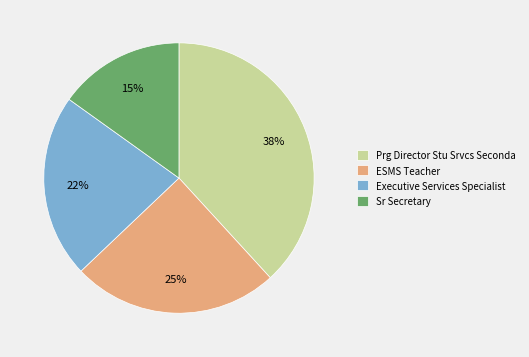

To the nearest percent, what portion does Executive Services Specialist represent?

22%